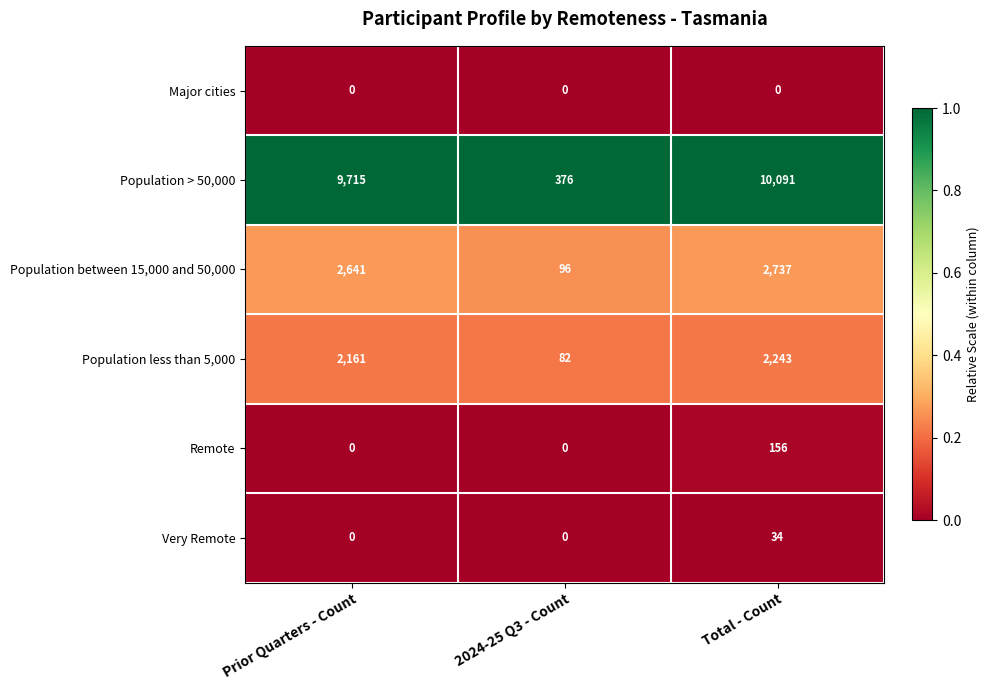

What is the difference between the highest and lowest values at Prior Quarters - Count?

9715